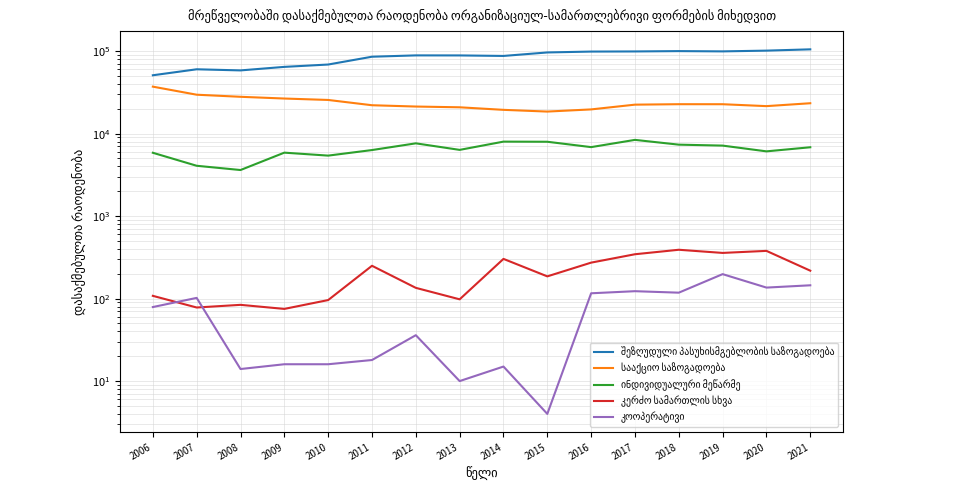

Is the value of სააქციო საზოგადოება at 2018 greater than the value of შეზღუდული პასუხისმგებლობის საზოგადოება at 2020?

No